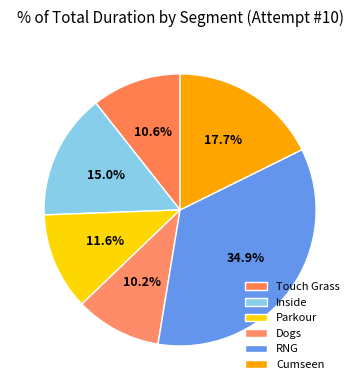

How many slices are in this pie chart?

6